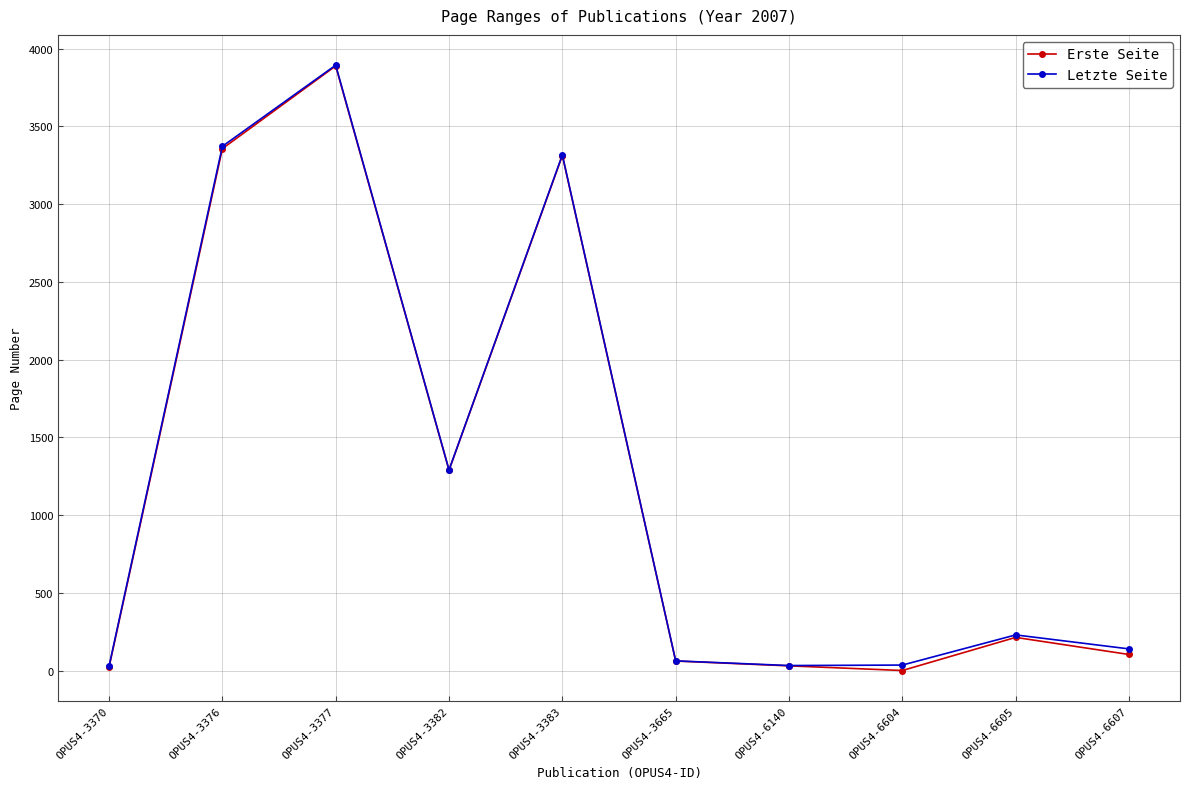

True or false: Erste Seite has a value of 3313 at OPUS4-3383.

True